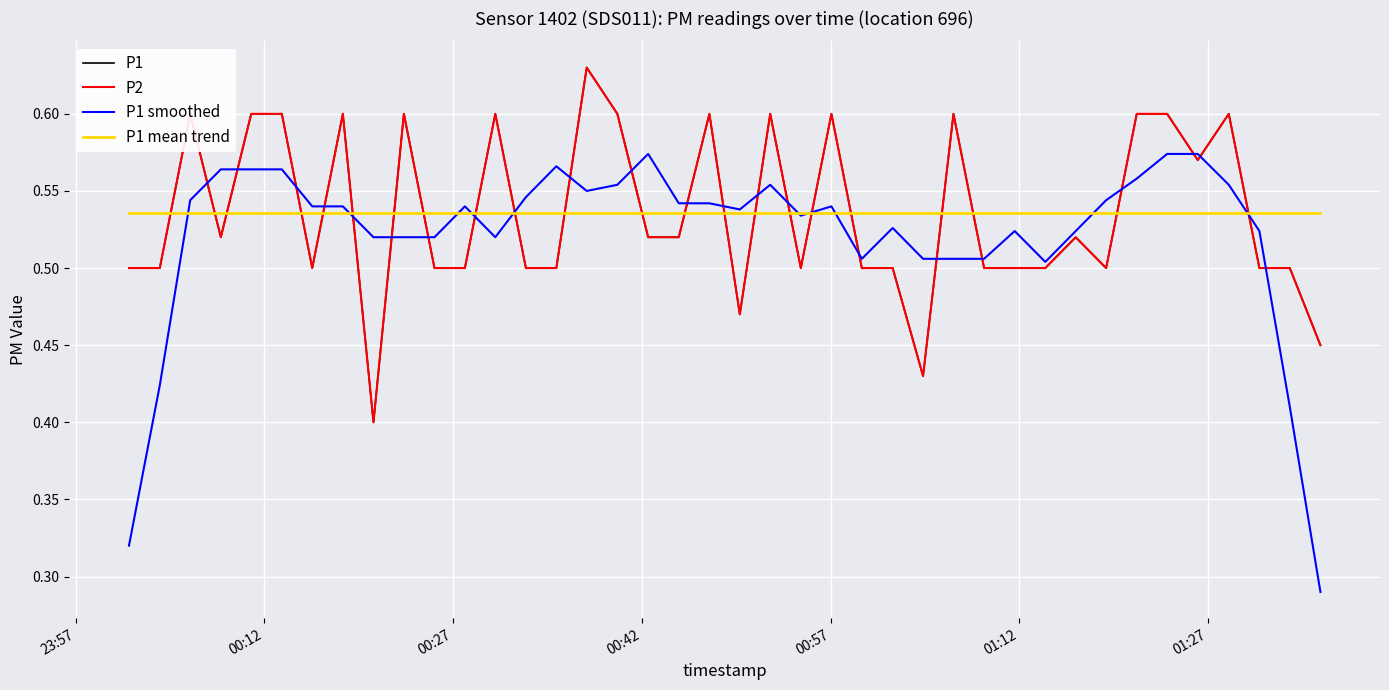

What is the greatest value displayed?

0.6